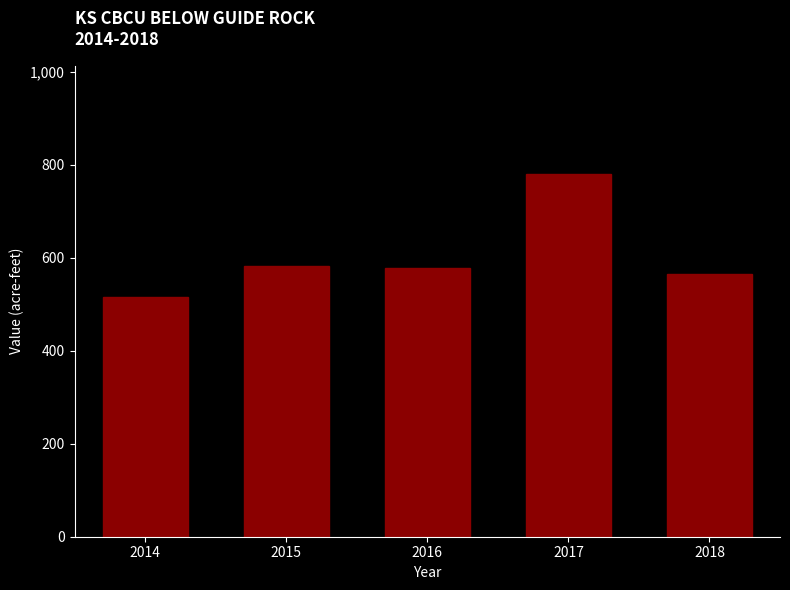

The value at 2018 is 564.5. True or false?

True